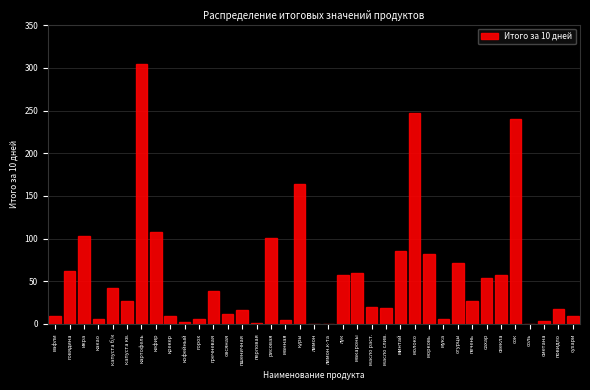

What is the sum of all values?

2071.2